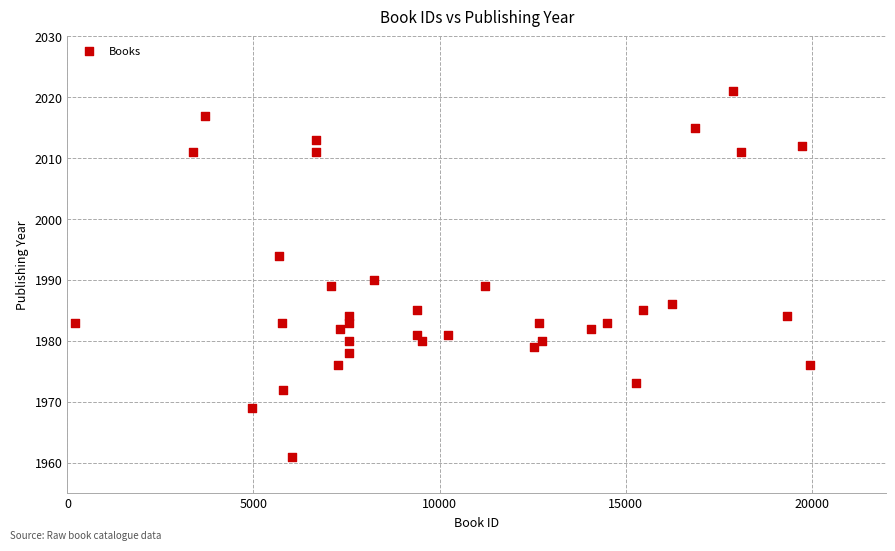

What is the range of X values (max minus min)?

19776